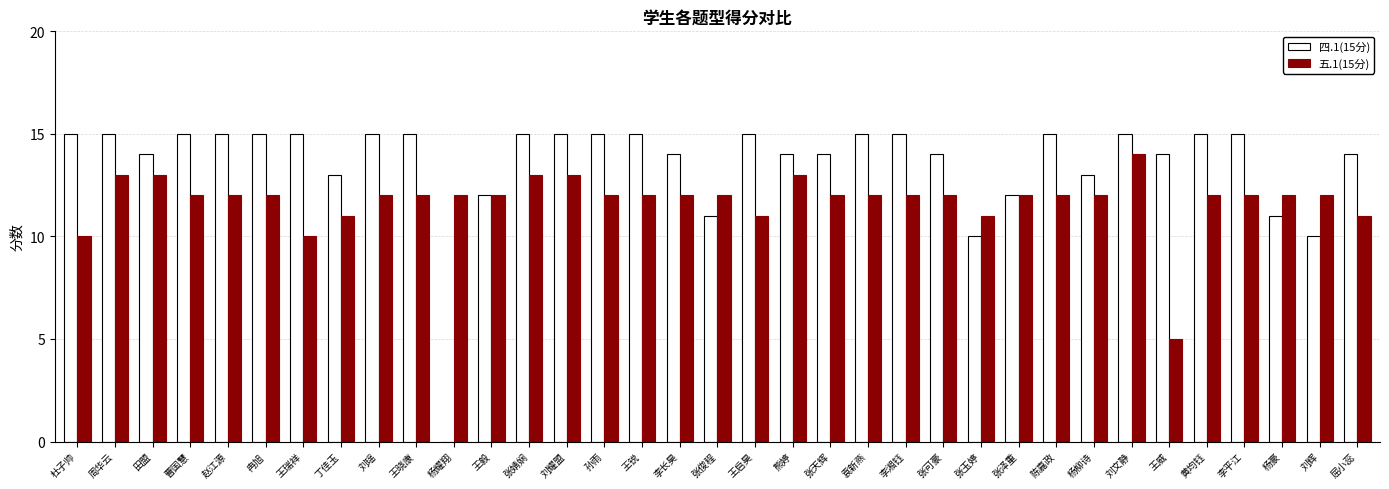

Reading left to right, list all the values displayed in this chart.

四.1(15分): 15	15	14	15	15	15	15	13	15	15	0	12	15	15	15	15	14	11	15	14	14	15	15	14	10	12	15	13	15	14	15	15	11	10	14
五.1(15分): 10	13	13	12	12	12	10	11	12	12	12	12	13	13	12	12	12	12	11	13	12	12	12	12	11	12	12	12	14	5	12	12	12	12	11